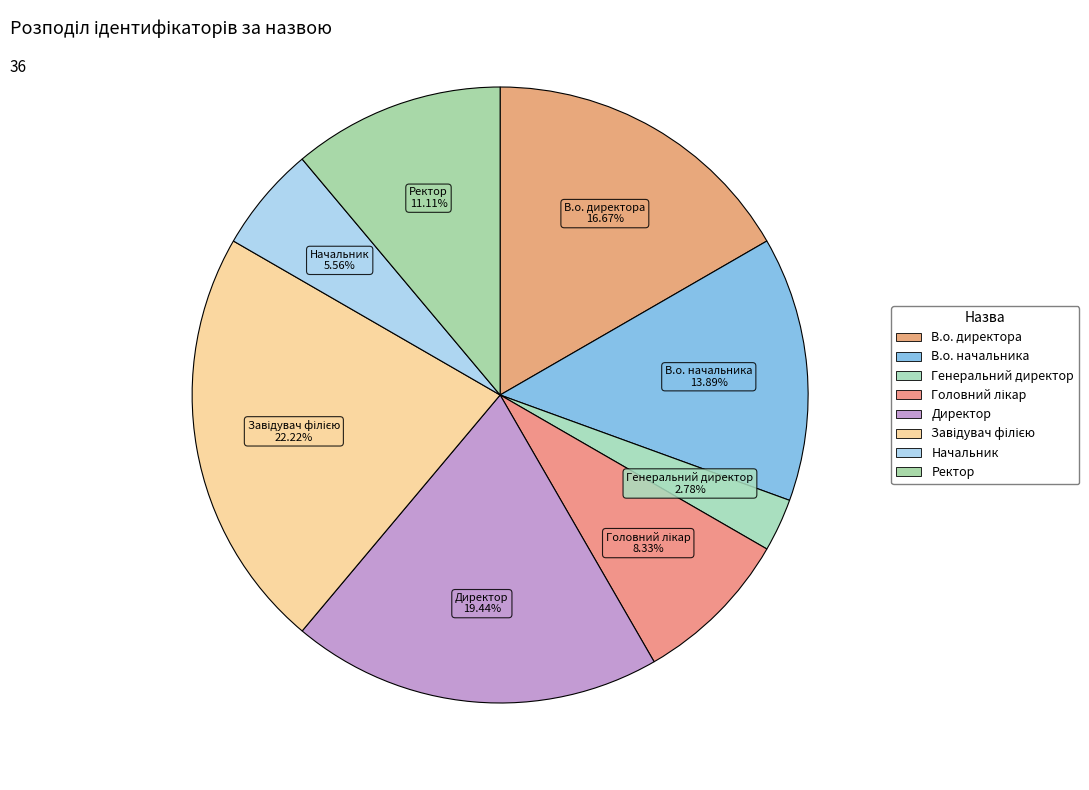

How many slices are in this pie chart?

8